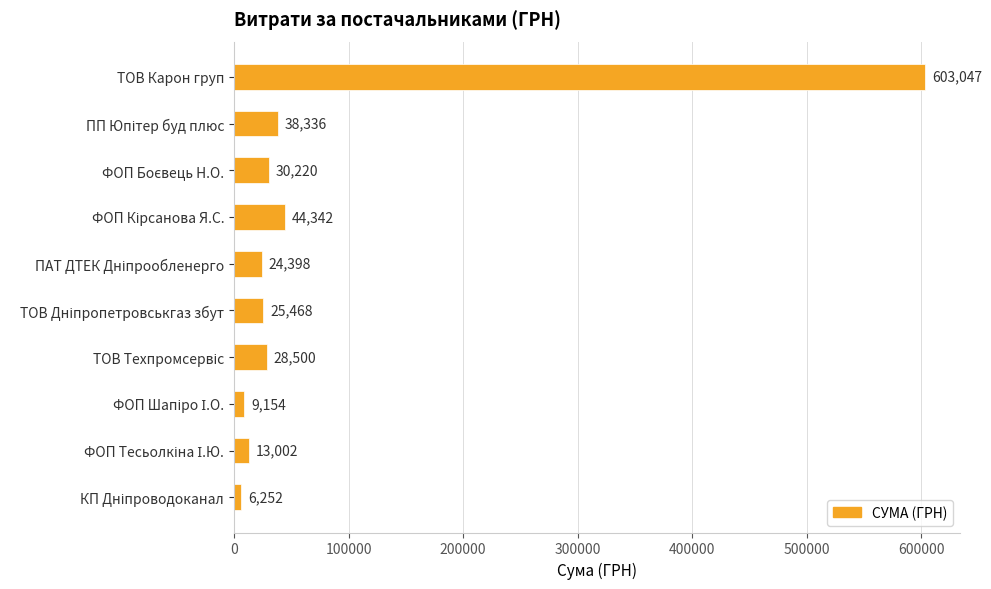

Which label corresponds to the largest value in the chart?

ТОВ Карон груп